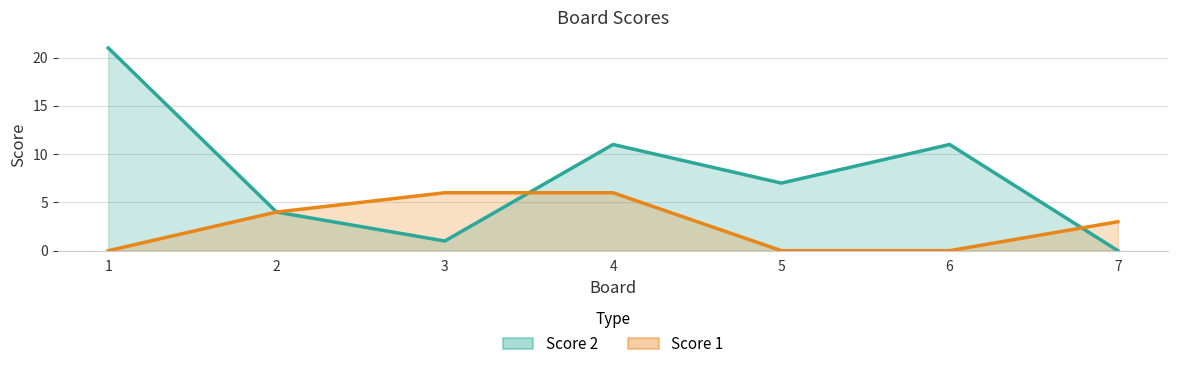

Reading left to right, what are all the values shown in this chart?

Score 2: 1=21	2=4	3=1	4=11	5=7	6=11	7=0
Score 1: 1=0	2=4	3=6	4=6	5=0	6=0	7=3